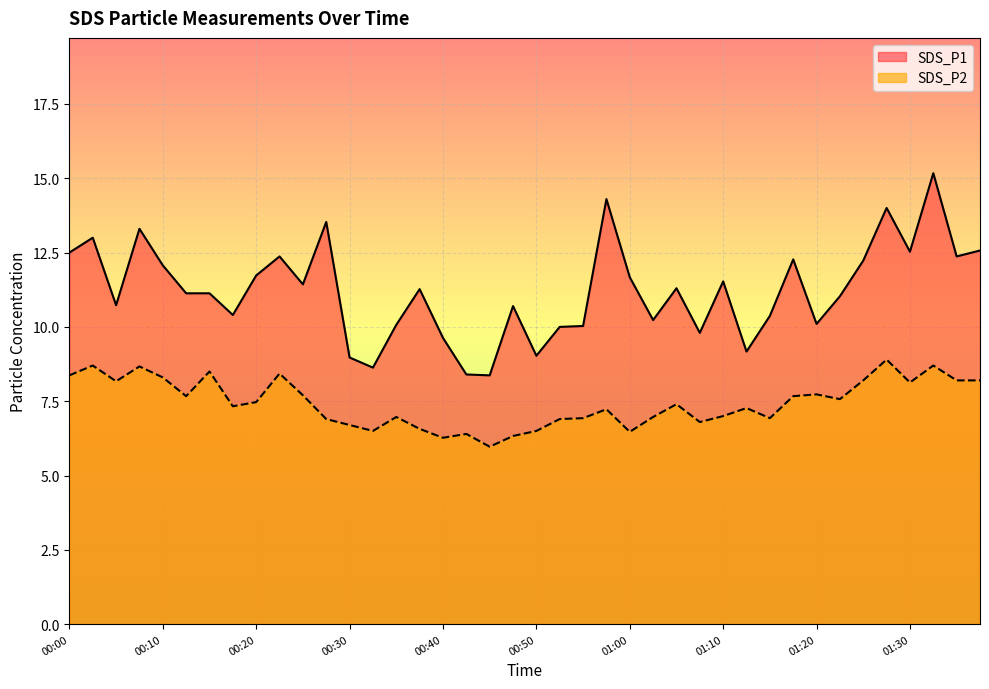

What is the label of the 7th point from the right?

01:23